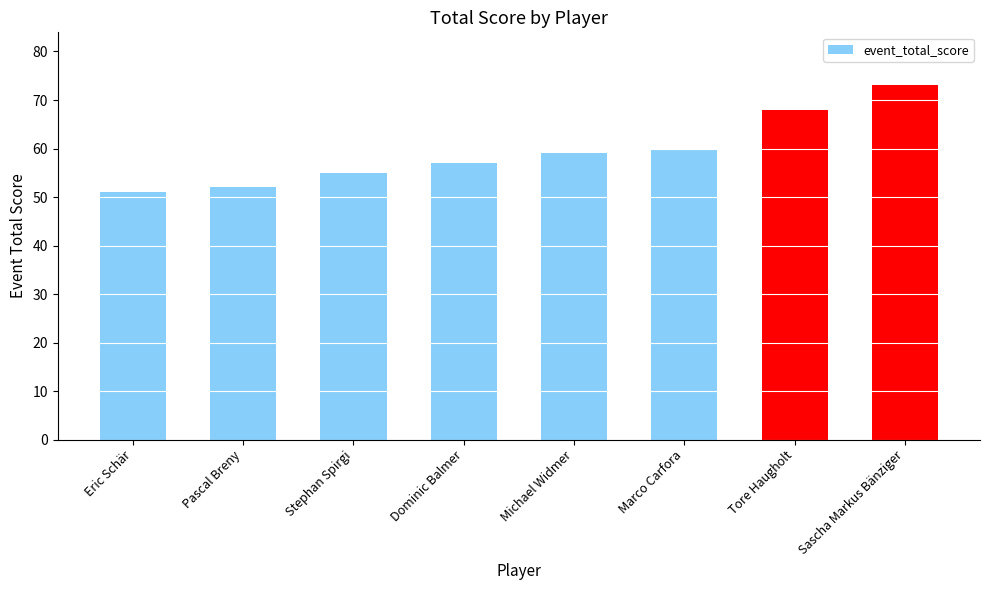

How many values are below 59?

4